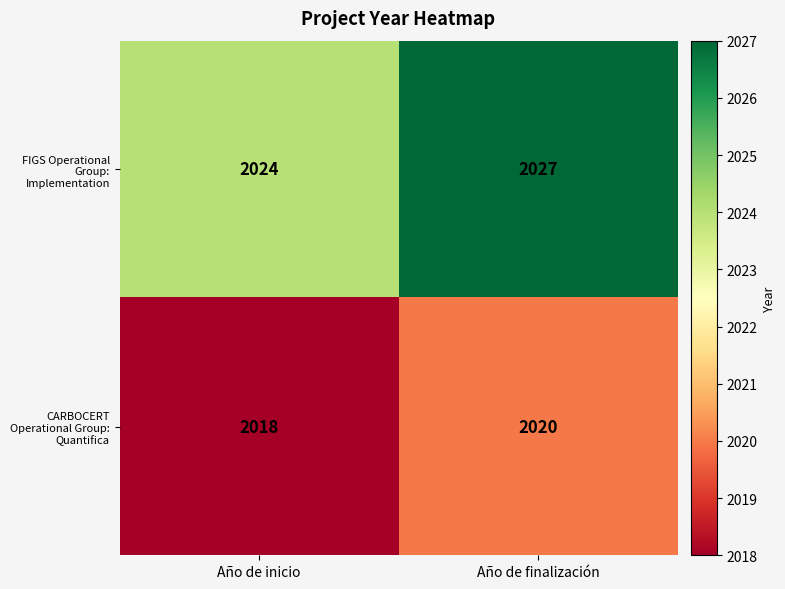

What is the difference between the maximum and minimum values in the FIGS Operational Group: Implementation series?

3